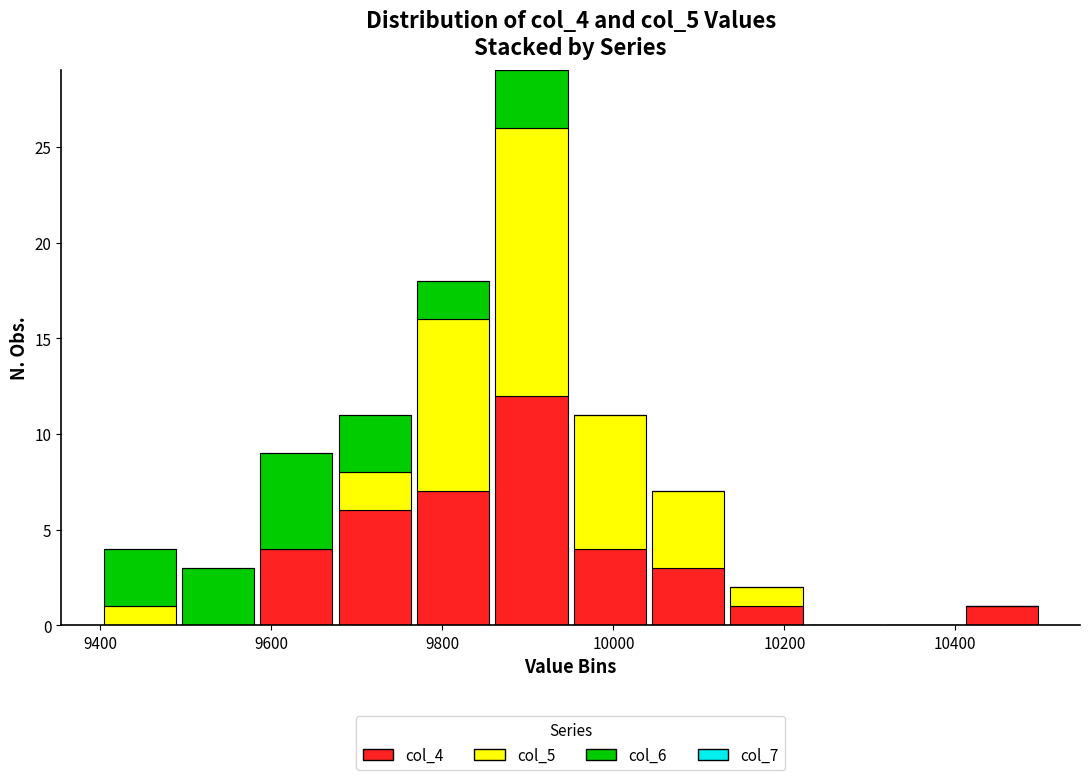

Which range on the x-axis has the tallest stacked bar (by total height)?

9860 to 9960